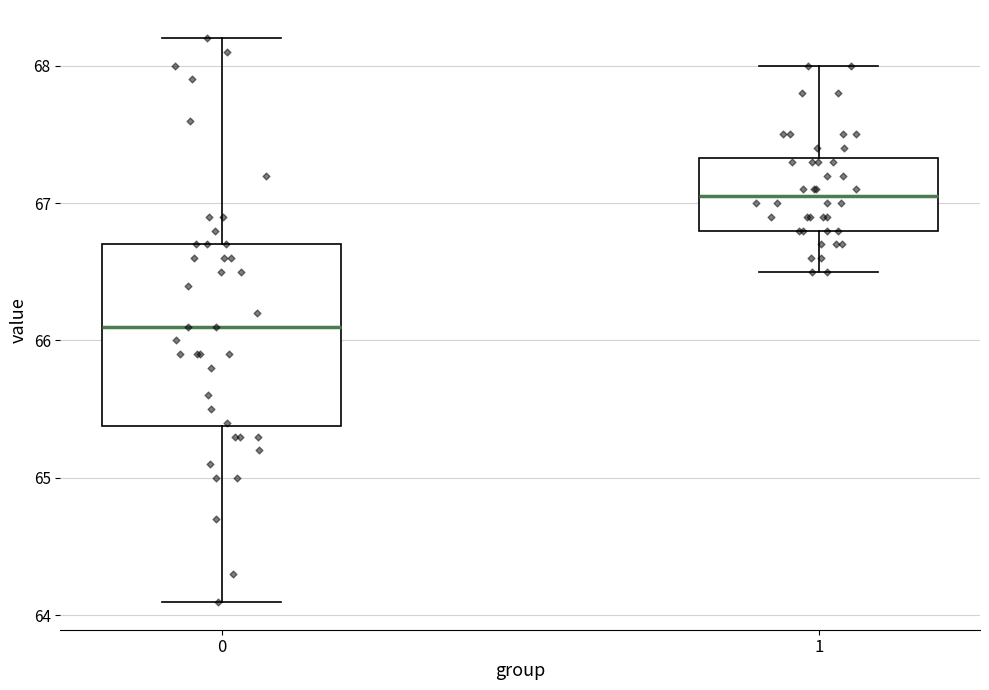

Reading left to right, read every box against the y-axis: the position of its median line, the range the box covers, and the ends of its whiskers. The values are not printed on the chart, so give them approximately, as read against the axis.

0: median 66.1, box 65.4 to 66.7, whiskers 64.1 to 68.2
1: median 67.1, box 66.8 to 67.3, whiskers 66.5 to 68.0